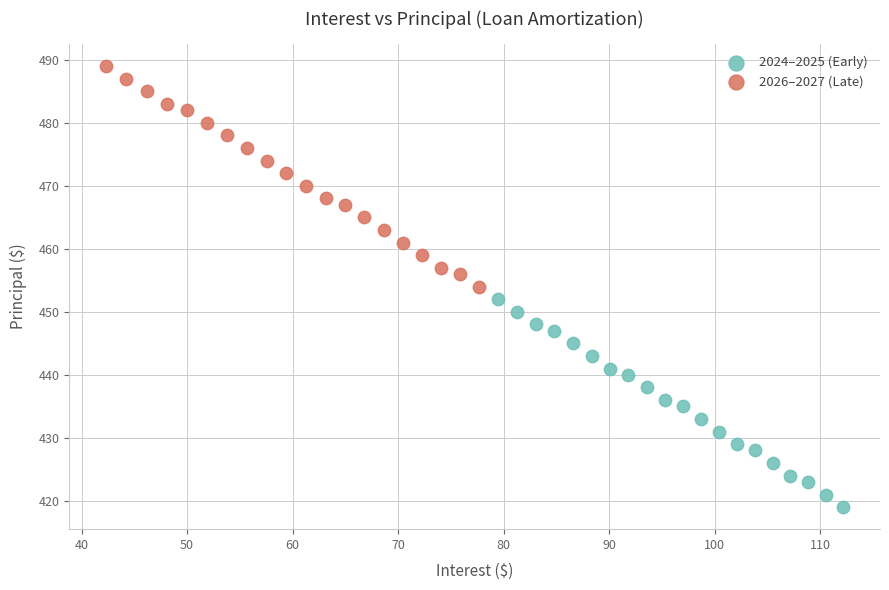

Which series contains the highest Y value?

2026–2027 (Late)